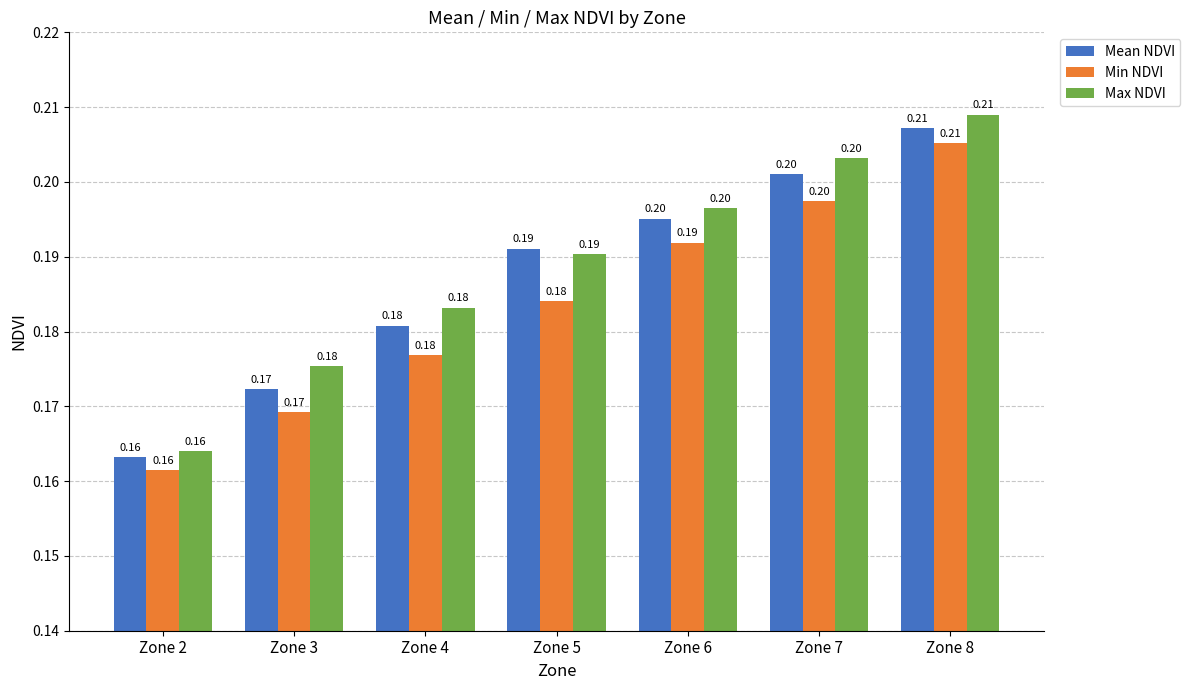

How many bars are there in each group?

3